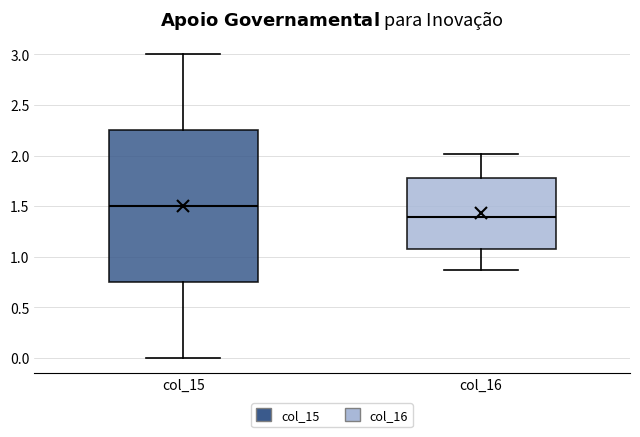

Reading left to right, read every box against the y-axis: the position of its median line, the range the box covers, and the ends of its whiskers. The values are not printed on the chart, so give them approximately, as read against the axis.

col_15: median 1.50, box 0.75 to 2.25, whiskers 0.00 to 3.00
col_16: median 1.40, box 1.10 to 1.80, whiskers 0.85 to 2.00